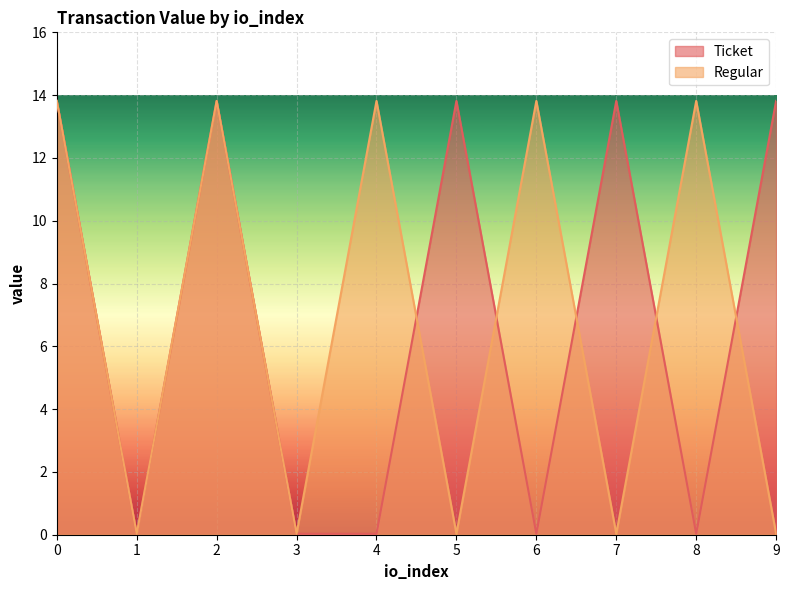

What is the difference between the second highest and second lowest values in the Regular series?

13.8